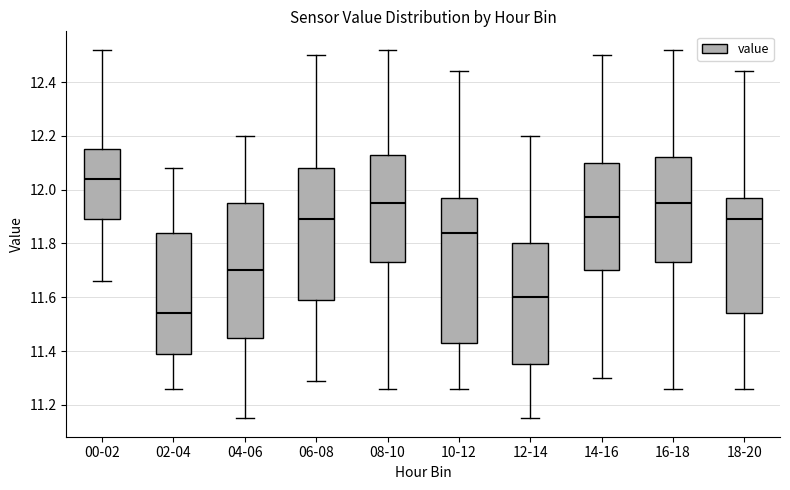

Which box is the tallest, from its lower edge to its upper edge?

10-12